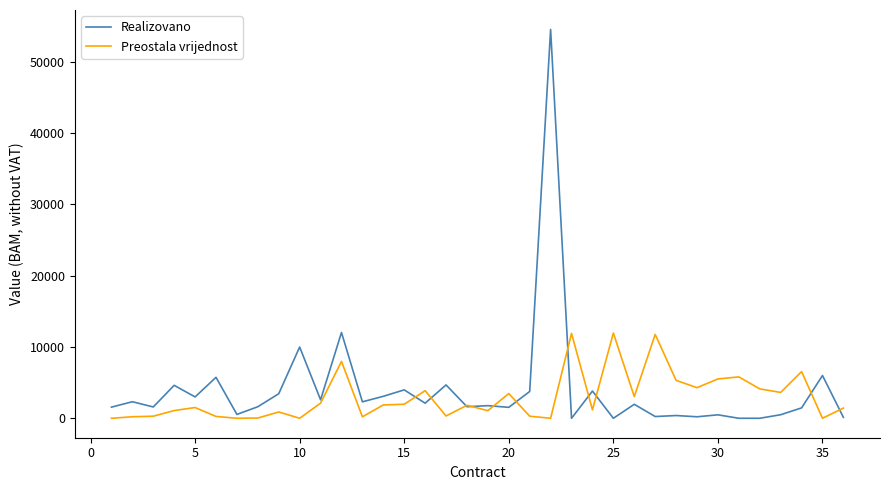

Which series has the widest spread of values?

Realizovano